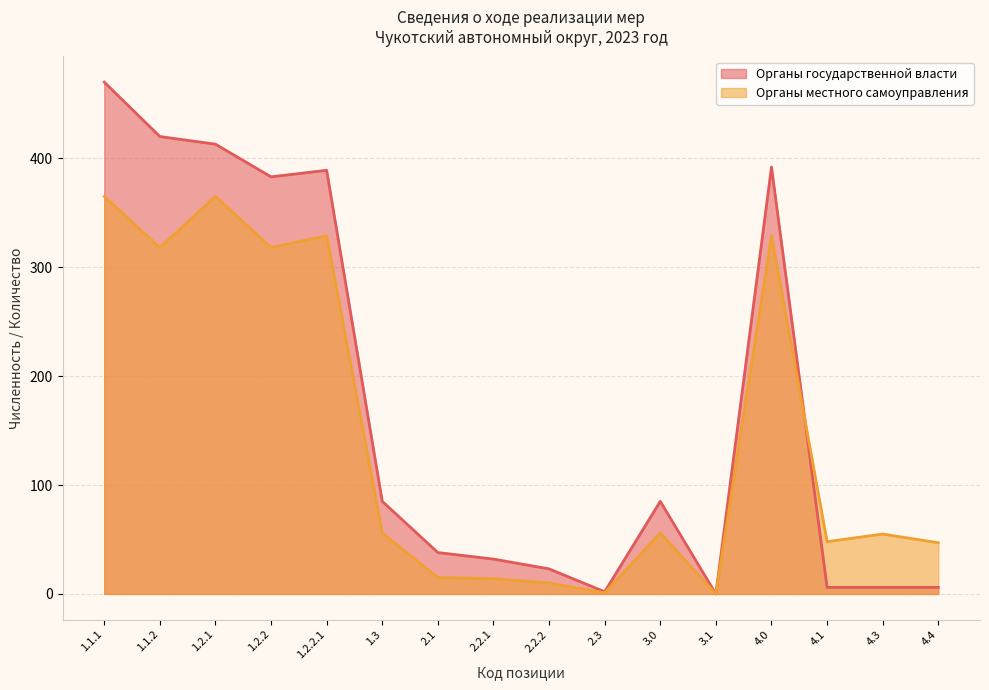

The value of Органы государственной власти at 1.2.2 is 551. True or false?

False